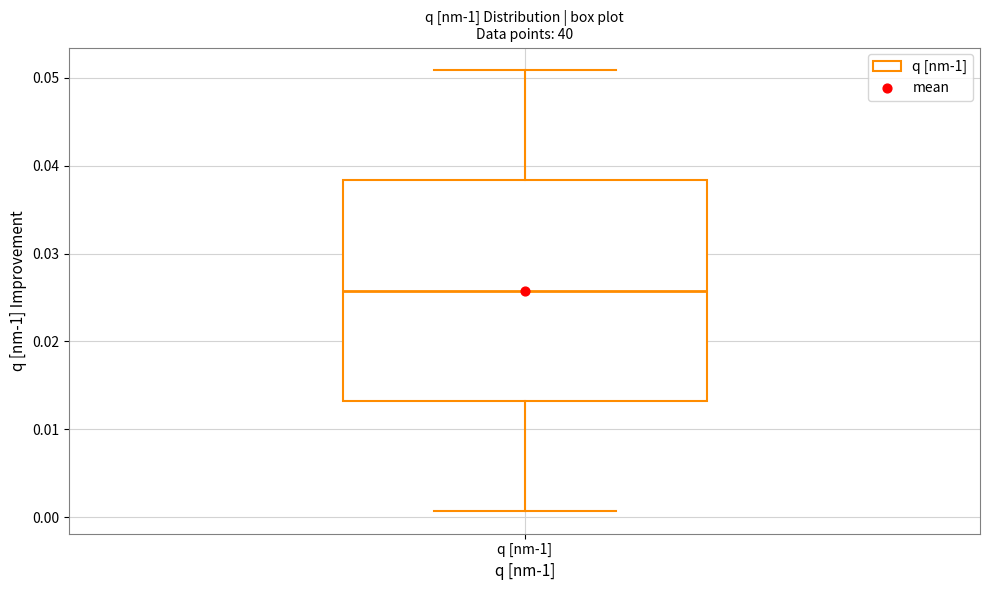

Read this box plot against the y-axis: the position of the median line, the range covered by the box, and the ends of both whiskers. The values are not printed on the chart, so give them approximately, as read against the axis.

median 0.026, box 0.013 to 0.038, whiskers 0.001 to 0.051